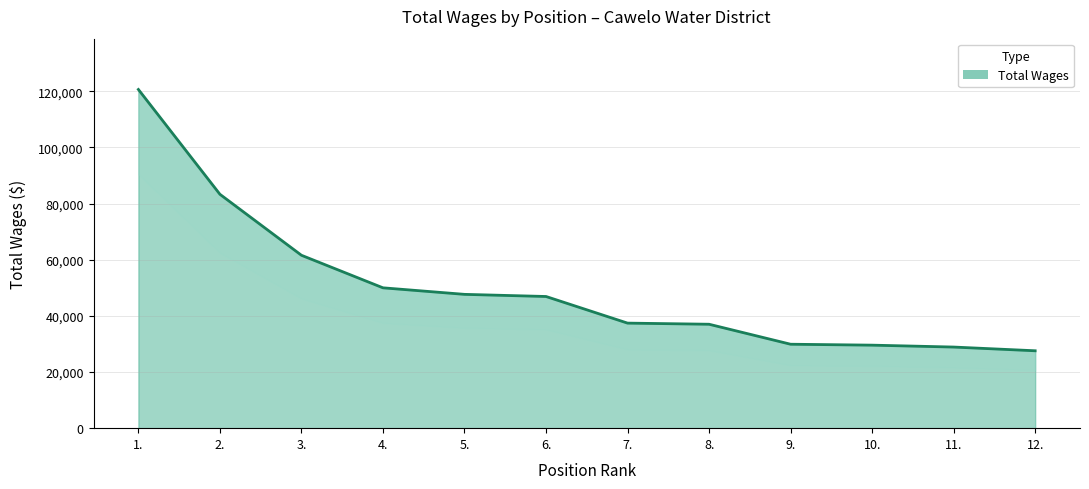

What is the sum of the values at 6. and 1.?

167542